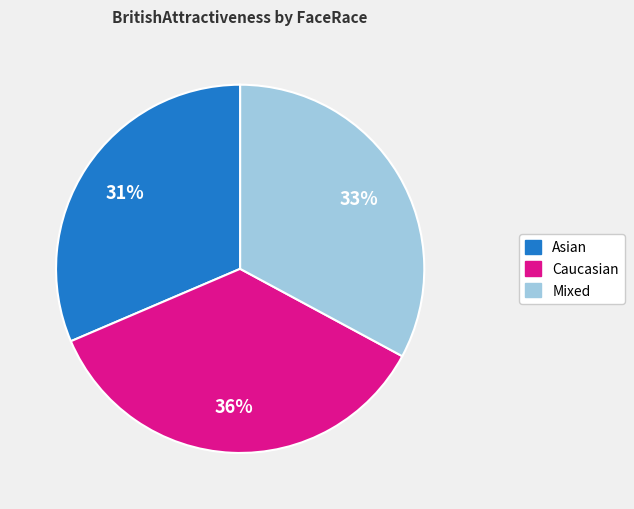

Does Caucasian account for over 50% of the chart?

No